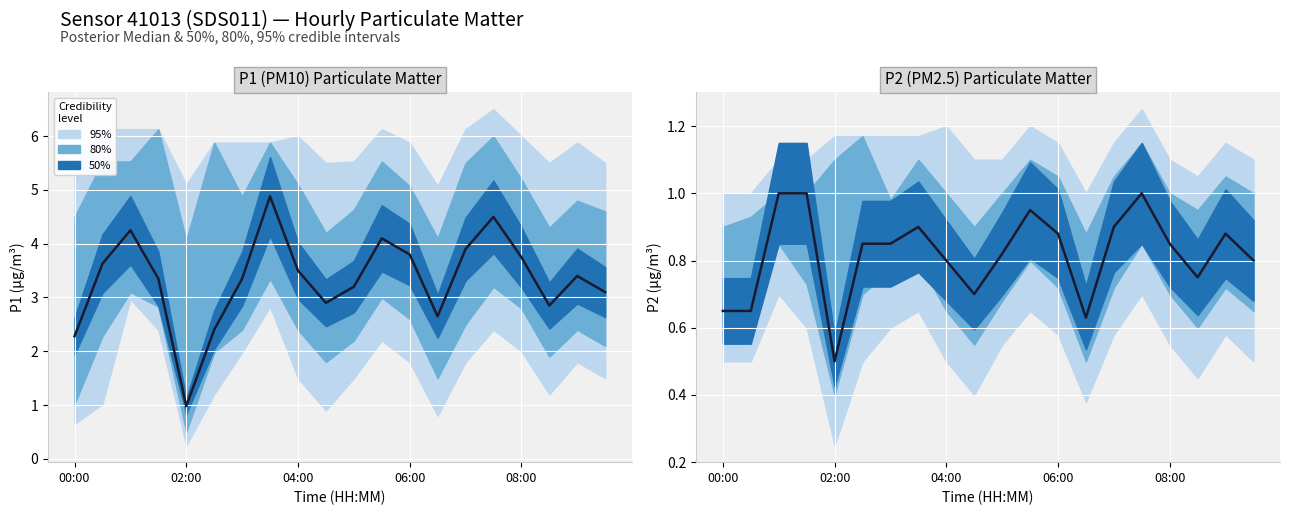

What is the difference between the second highest and minimum values in the Median P2 series?

0.5